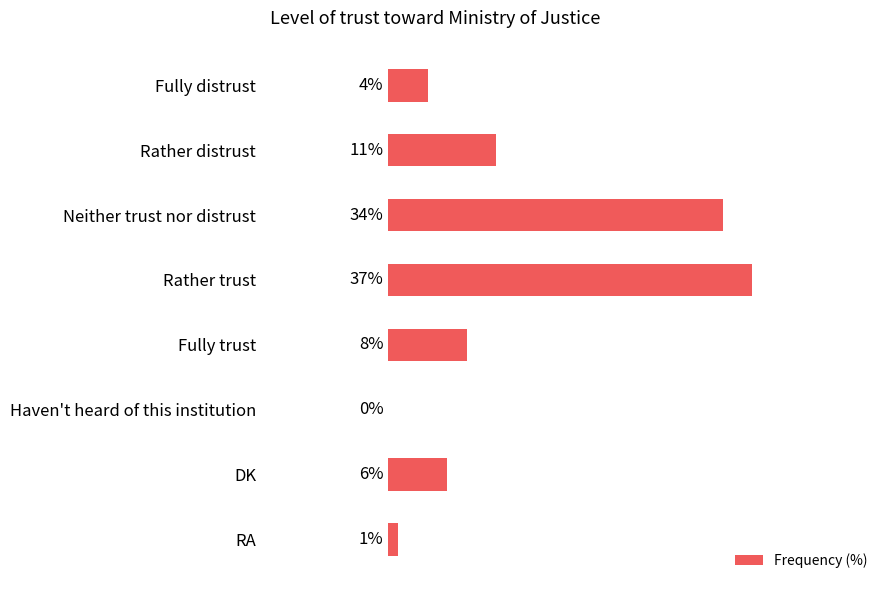

Which category has the highest value across all series?

Rather trust